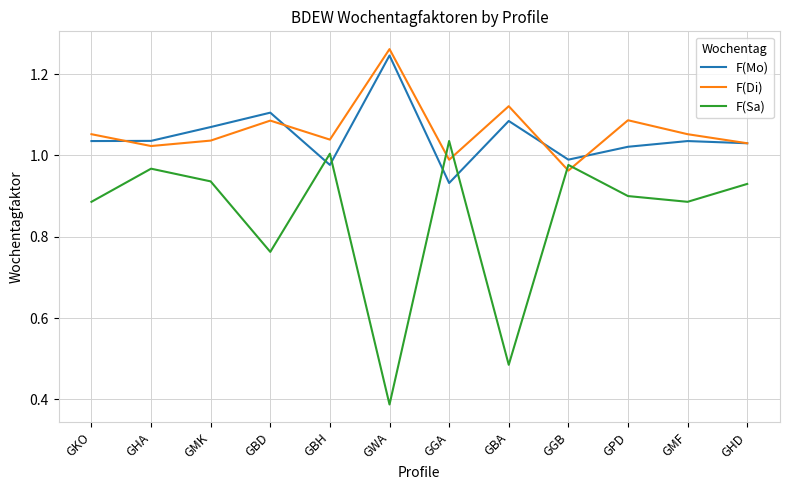

At which category does the chart reach its peak across all series?

GWA